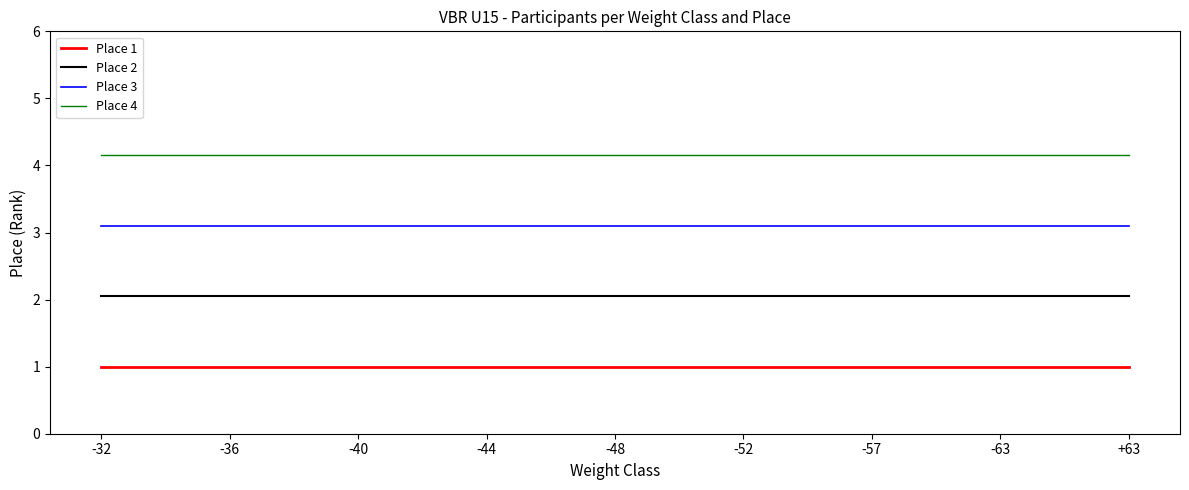

List the series in order of their peak value, lowest first.

Place 1, Place 2, Place 3, Place 4